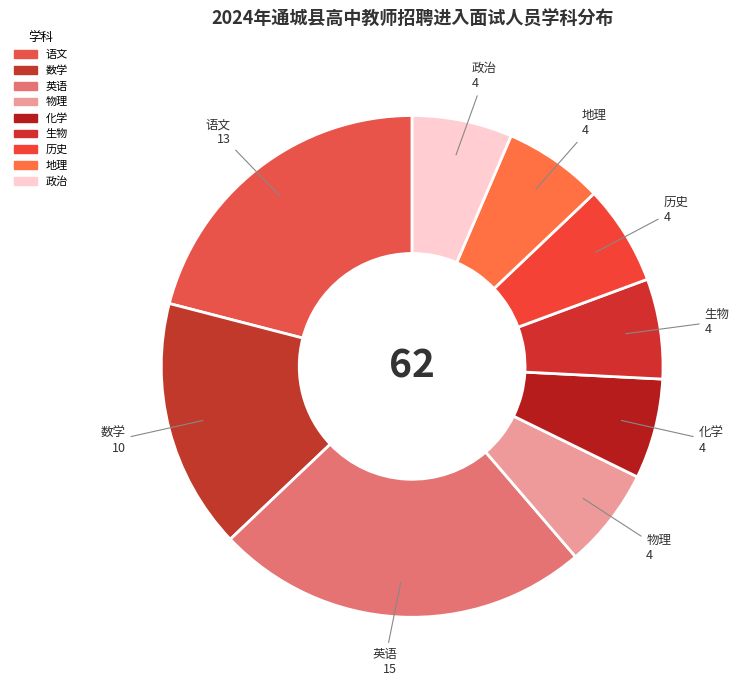

Approximately how many times larger is the value at 英语 compared to 语文?

1.2